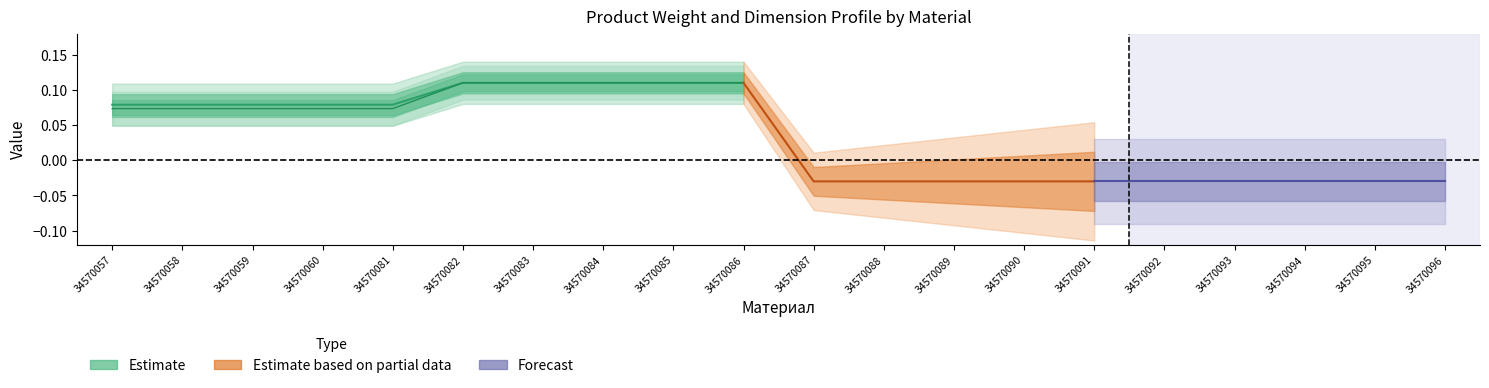

How many values are between 0 and 1?

10